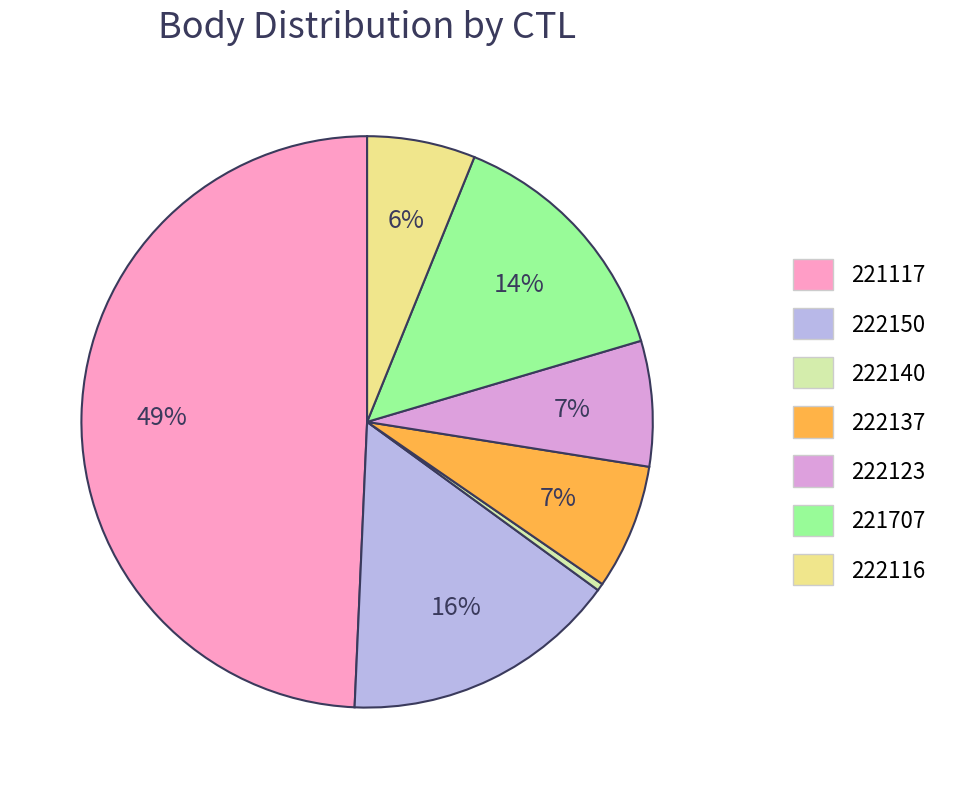

To the nearest percent, what is the difference between the largest and smallest slice percentages?

49%